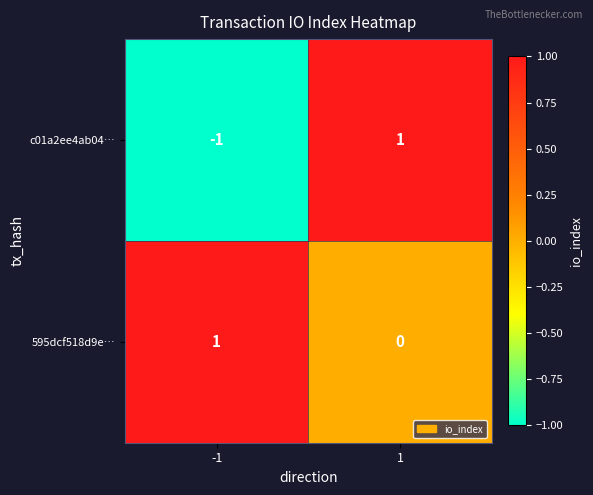

At which category is the sum across all series the highest?

1